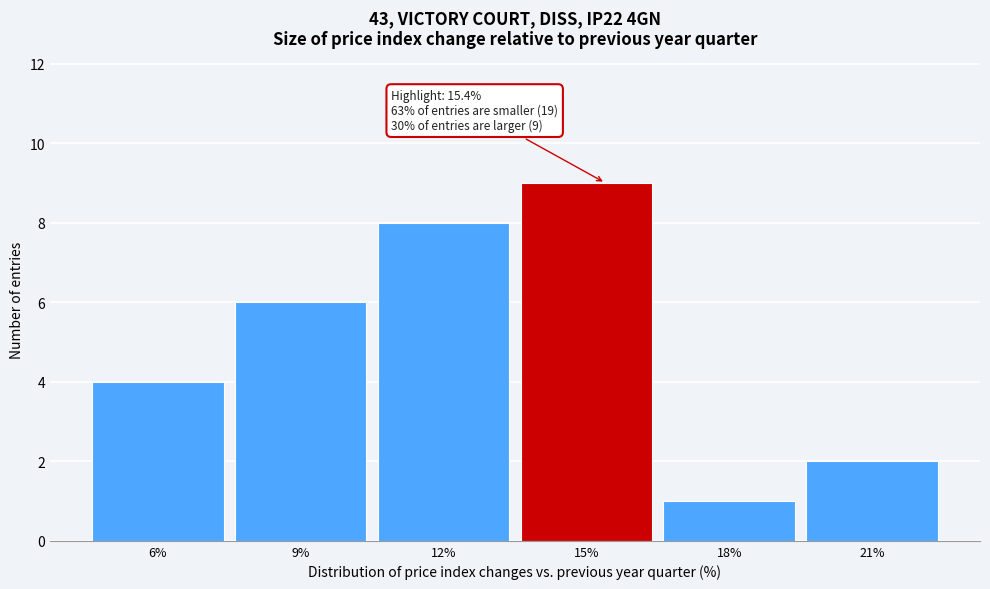

Reading left to right, what are all the values shown in this chart?

6%=4	9%=6	12%=8	15%=9	18%=1	21%=2